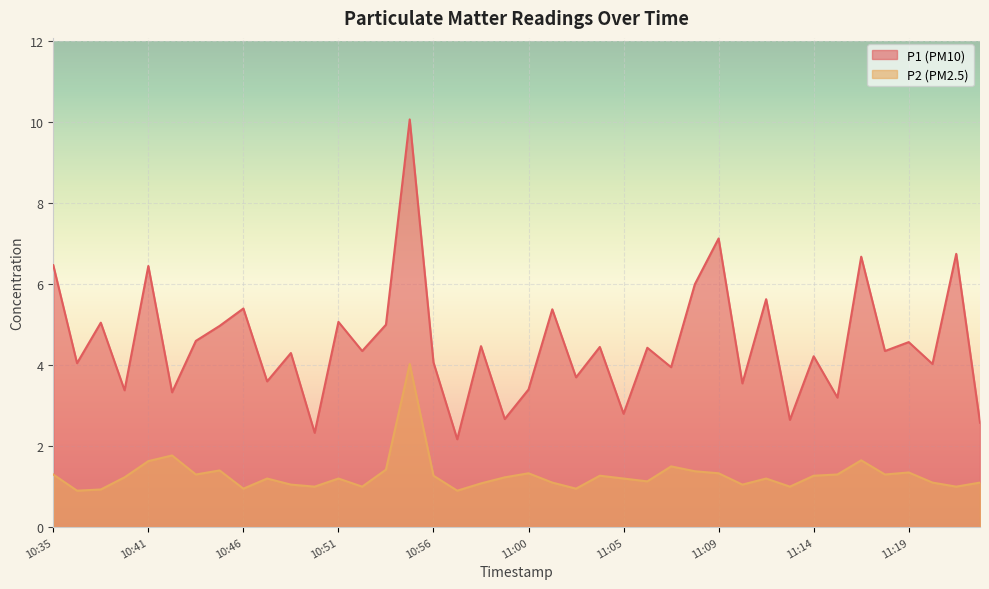

List the labels in order of P1 value, smallest first.

10:57, 10:50, 11:22, 11:13, 10:59, 11:05, 11:15, 10:43, 10:40, 11:00, 11:11, 10:48, 11:03, 11:07, 11:20, 10:36, 10:56, 11:14, 10:49, 10:52, 11:17, 11:06, 11:04, 10:58, 11:19, 10:44, 10:45, 10:53, 10:39, 10:51, 11:01, 10:46, 11:12, 11:08, 10:41, 10:35, 11:16, 11:21, 11:09, 10:55